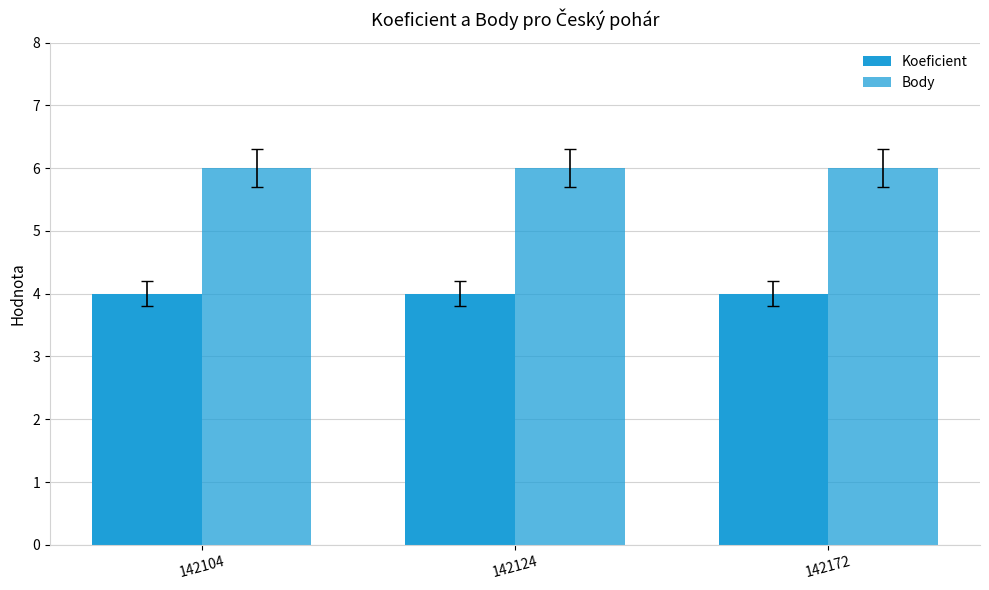

Rank the series by their maximum value, from highest to lowest.

Body, Koeficient